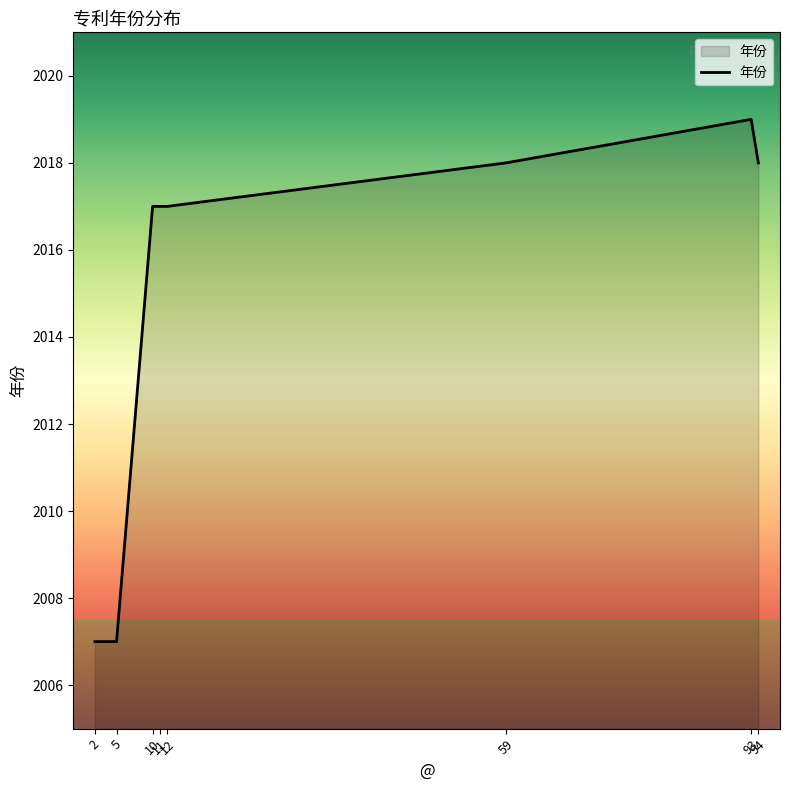

At which label does the data first exceed 2017?

59